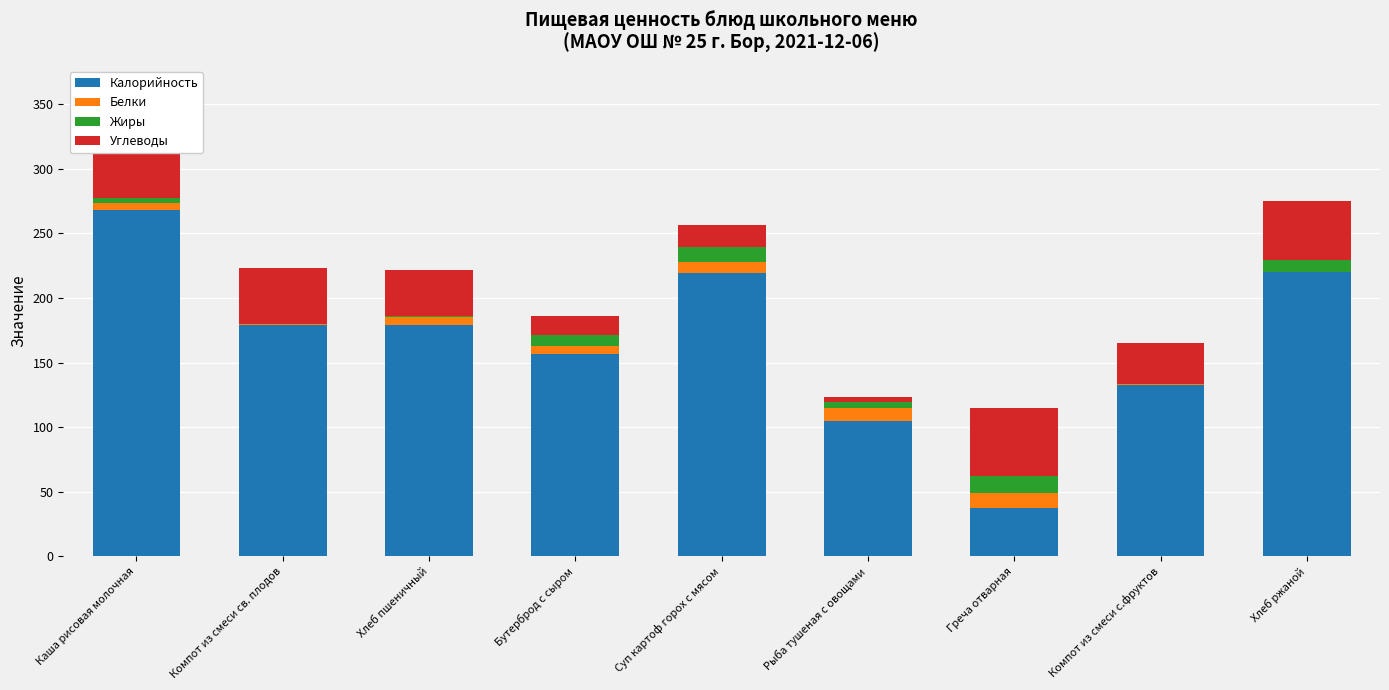

True or false: Калорийность has a value of 157.0 at Бутерброд с сыром.

True